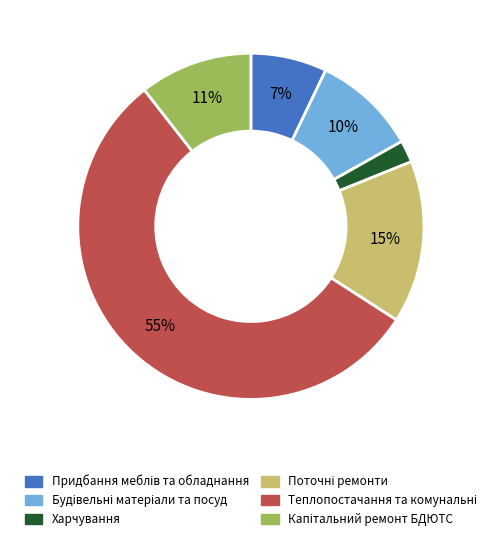

Is there a majority slice in this chart?

Yes